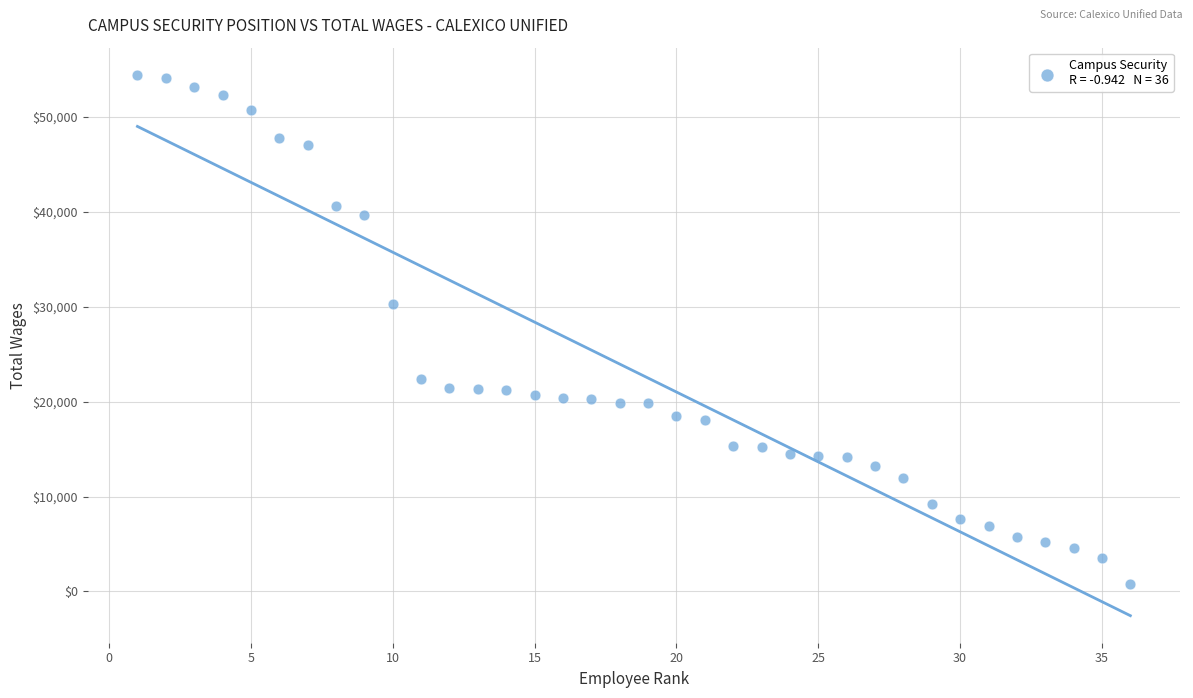

What Y value in the scatter plot is closest to 27601?

30279